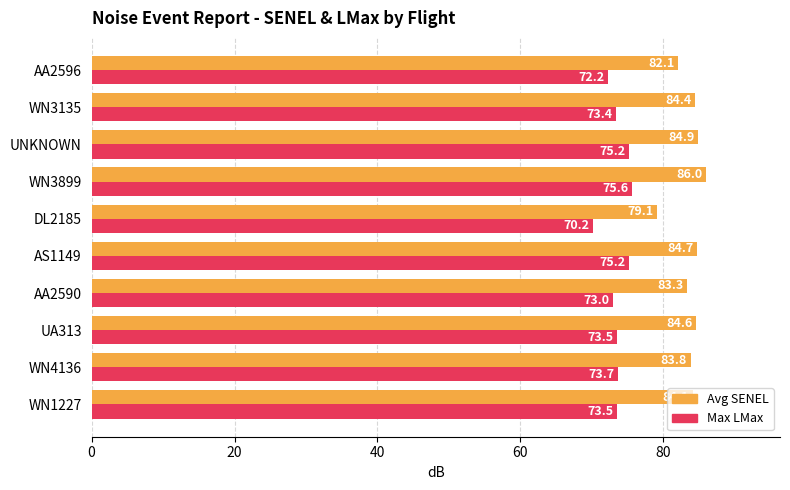

What is the highest value of the Avg SENEL series?

86.0